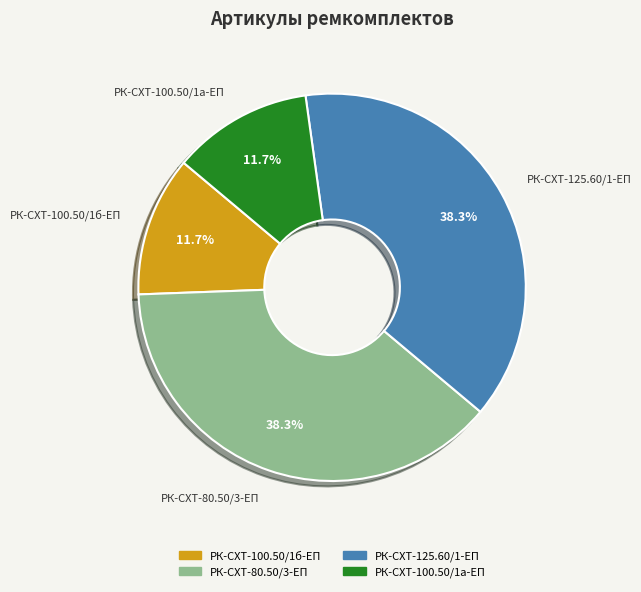

Approximately how many times larger is the value at РК-СХТ-100.50/1б-ЕП compared to РК-СХТ-100.50/1а-ЕП?

1.0